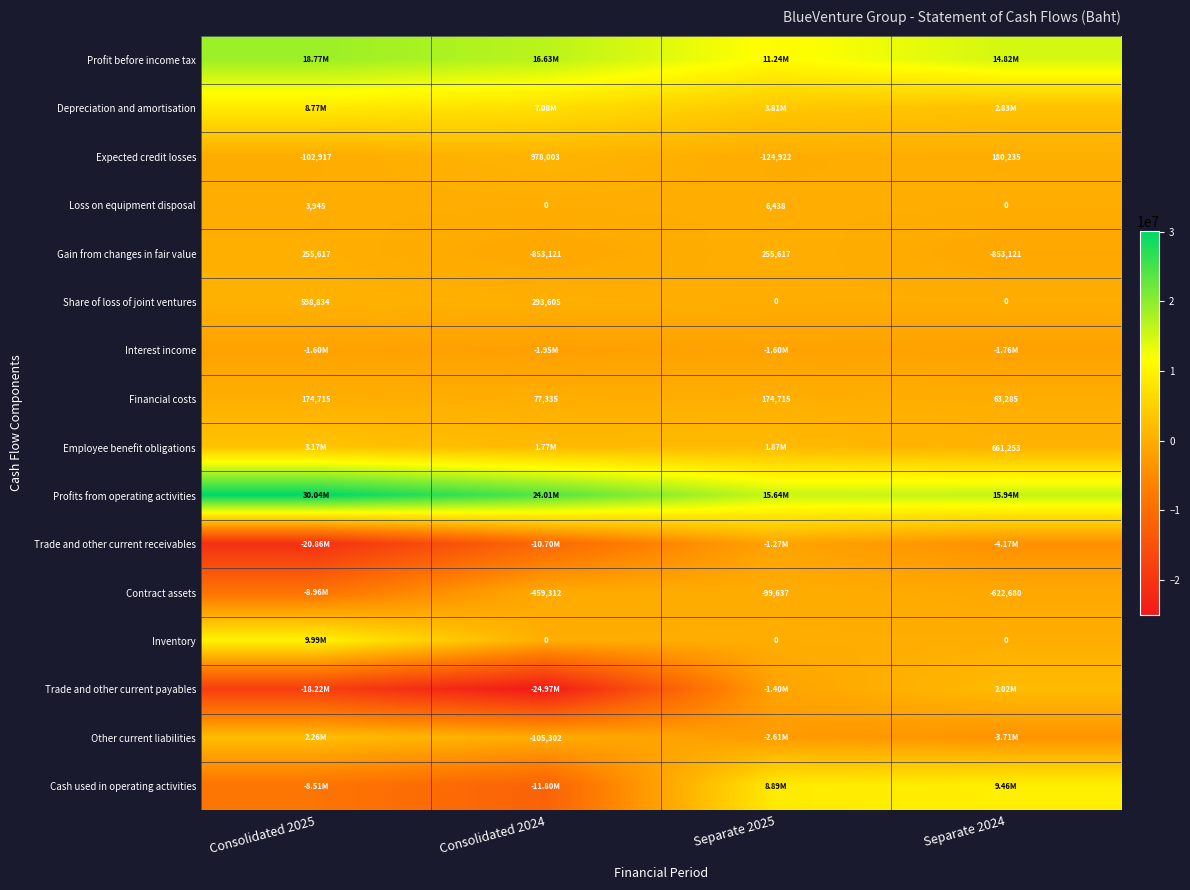

At how many categories does at least one series exceed 18190698?

2